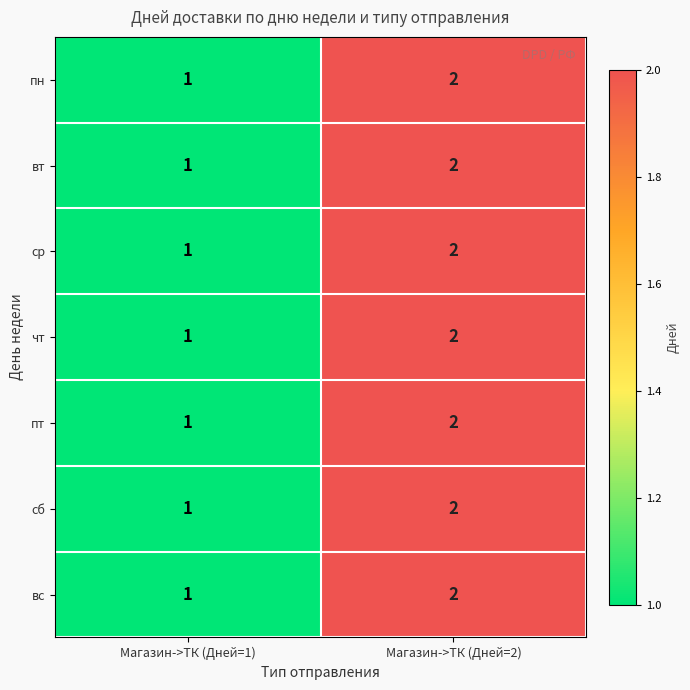

At which category is the sum across all series the highest?

Магазин->ТК (Дней=2)